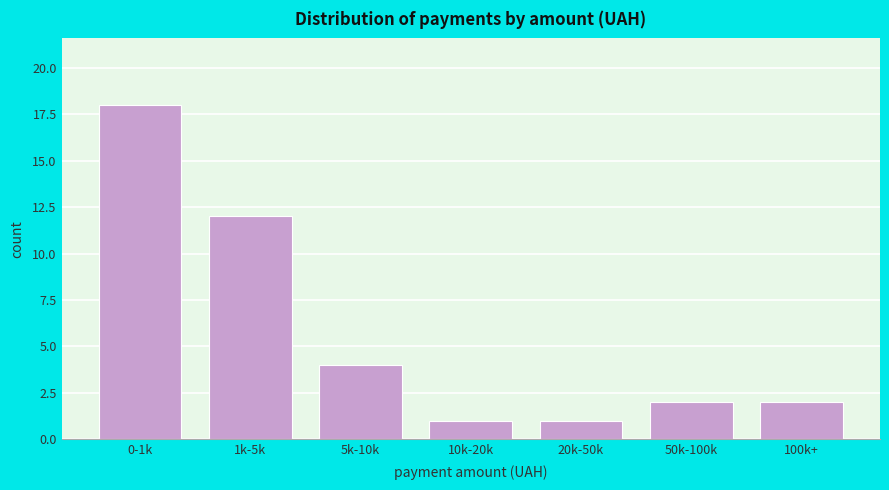

Reading right to left, transcribe all the data shown in this chart.

100k+=2	50k-100k=2	20k-50k=1	10k-20k=1	5k-10k=4	1k-5k=12	0-1k=18